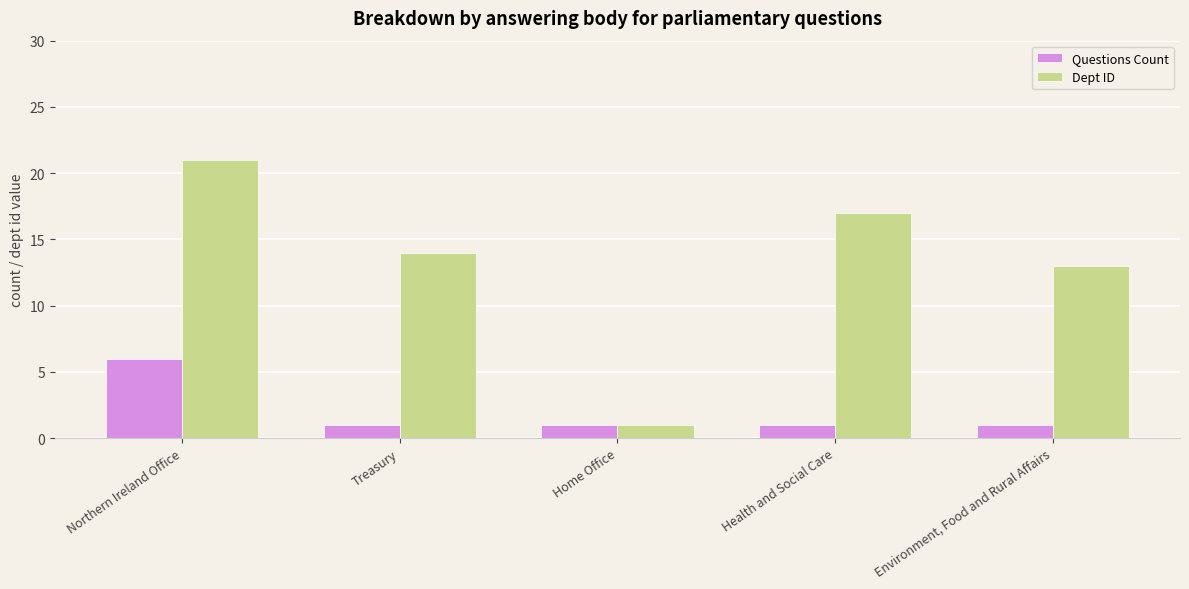

Reading left to right, transcribe all the data shown in this chart.

Questions Count: 6	1	1	1	1
Dept ID: 21	14	1	17	13